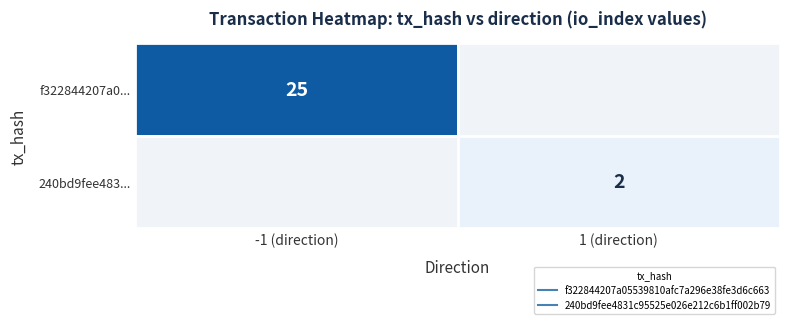

Is the value of f322844207a0... at 1 (direction) greater than the value of 240bd9fee483... at -1 (direction)?

No